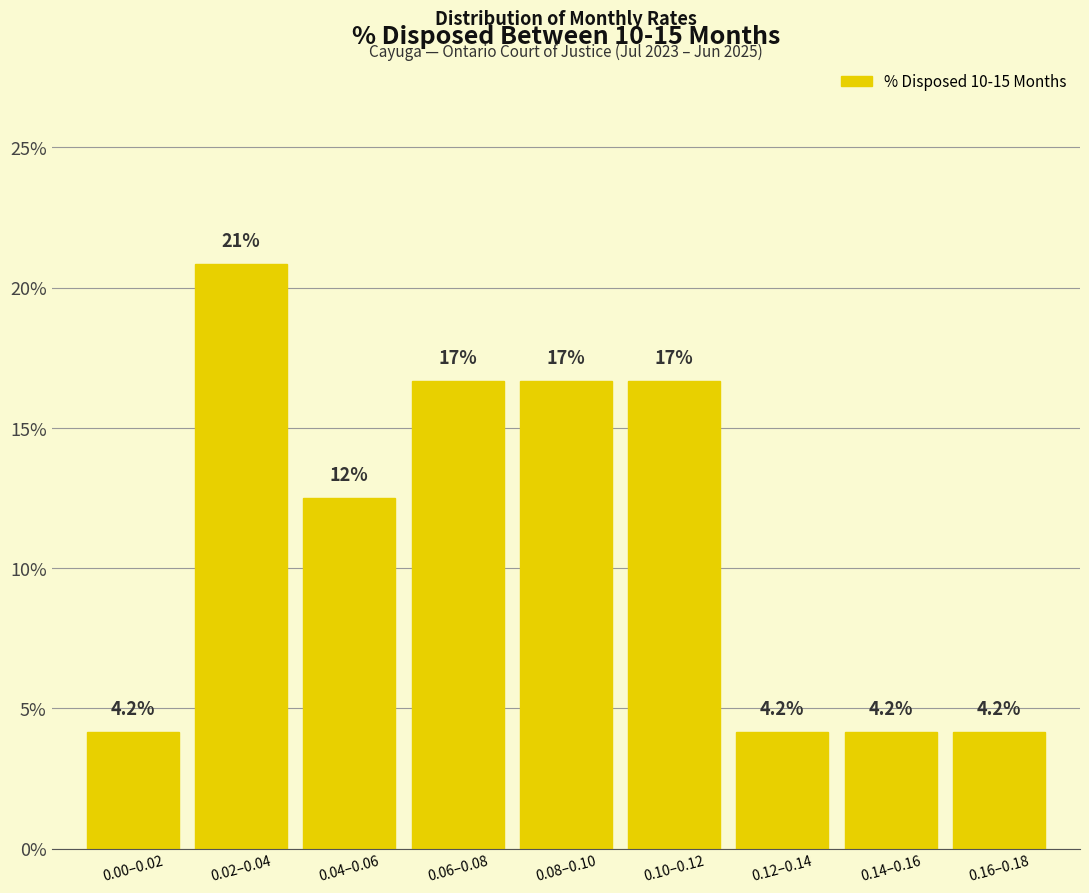

Are the bars horizontal?

No